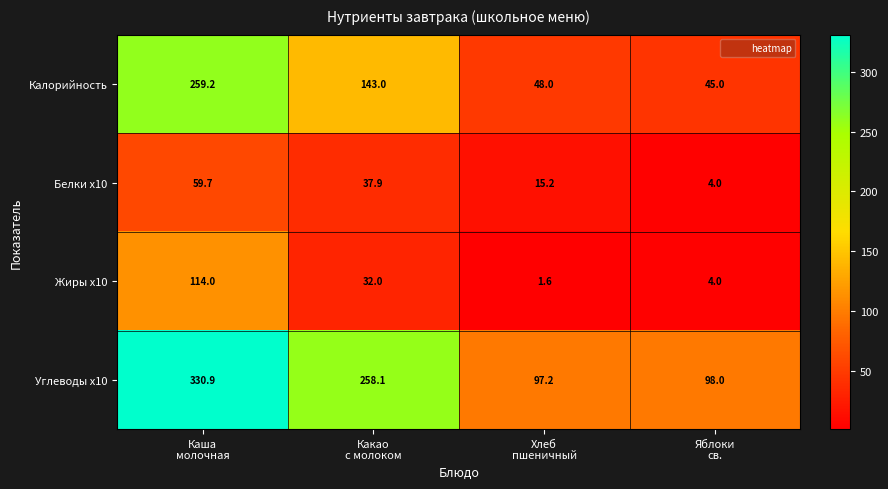

What is the greatest value displayed?

330.9